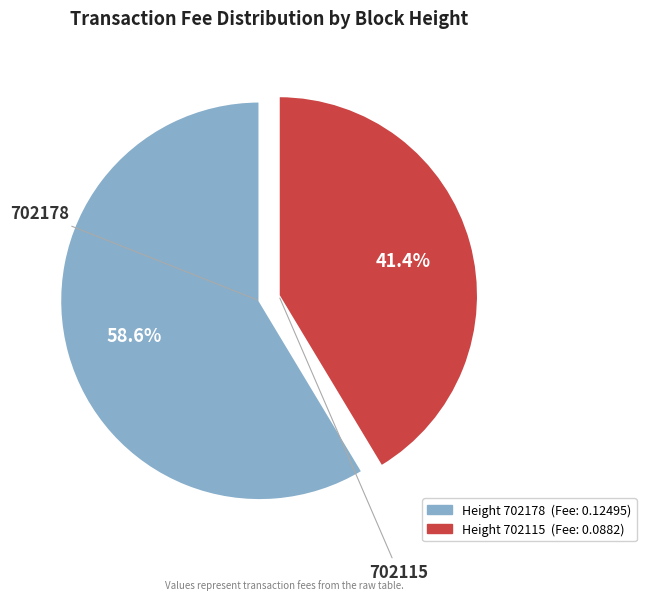

Rank the categories by value from highest to lowest.

702178, 702115